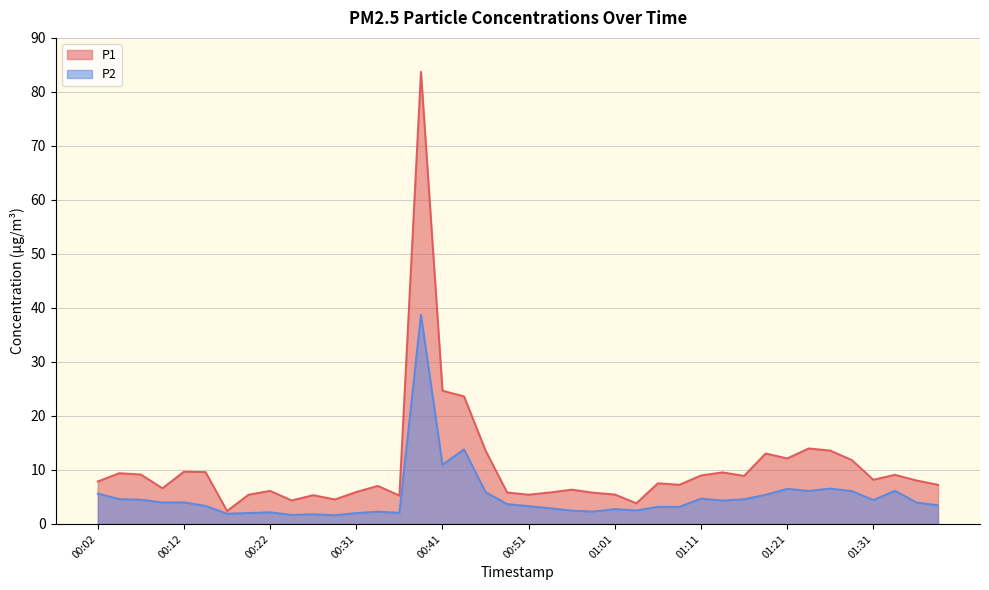

What is the difference between the highest and lowest values at 00:49?

2.2